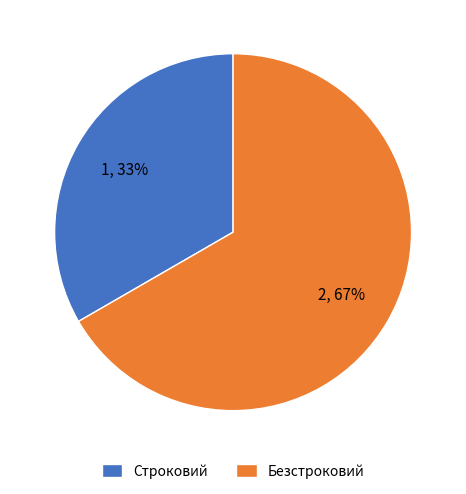

How many slices are in this pie chart?

2